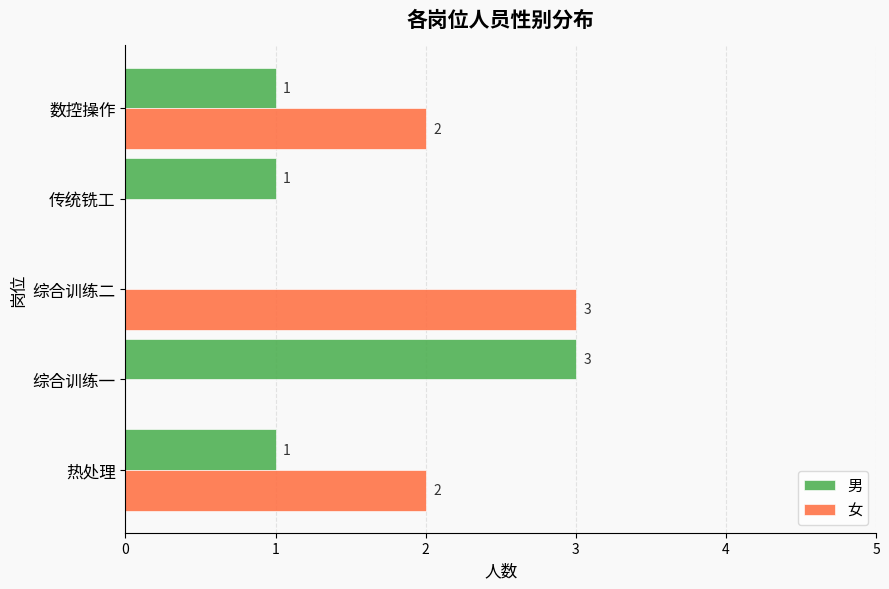

Count the 女 values in the range 0 to 2.

4